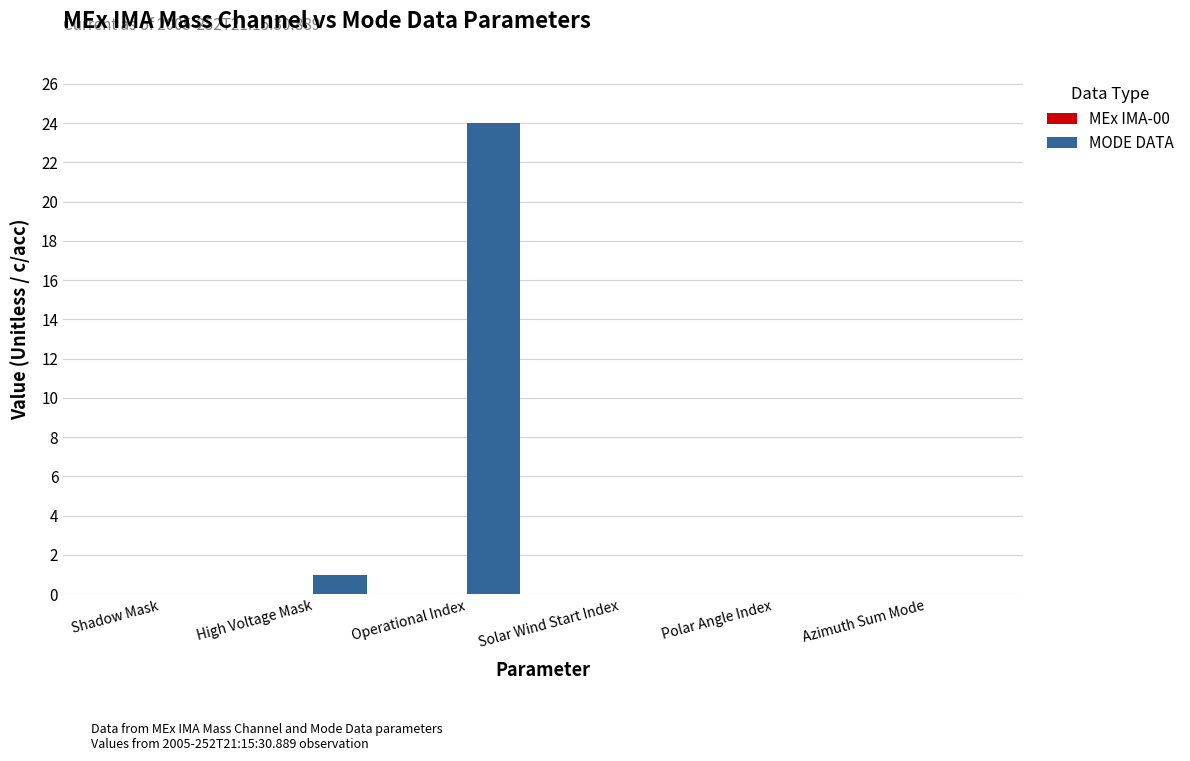

Which has a higher value, High Voltage Mask or Polar Angle Index?

High Voltage Mask